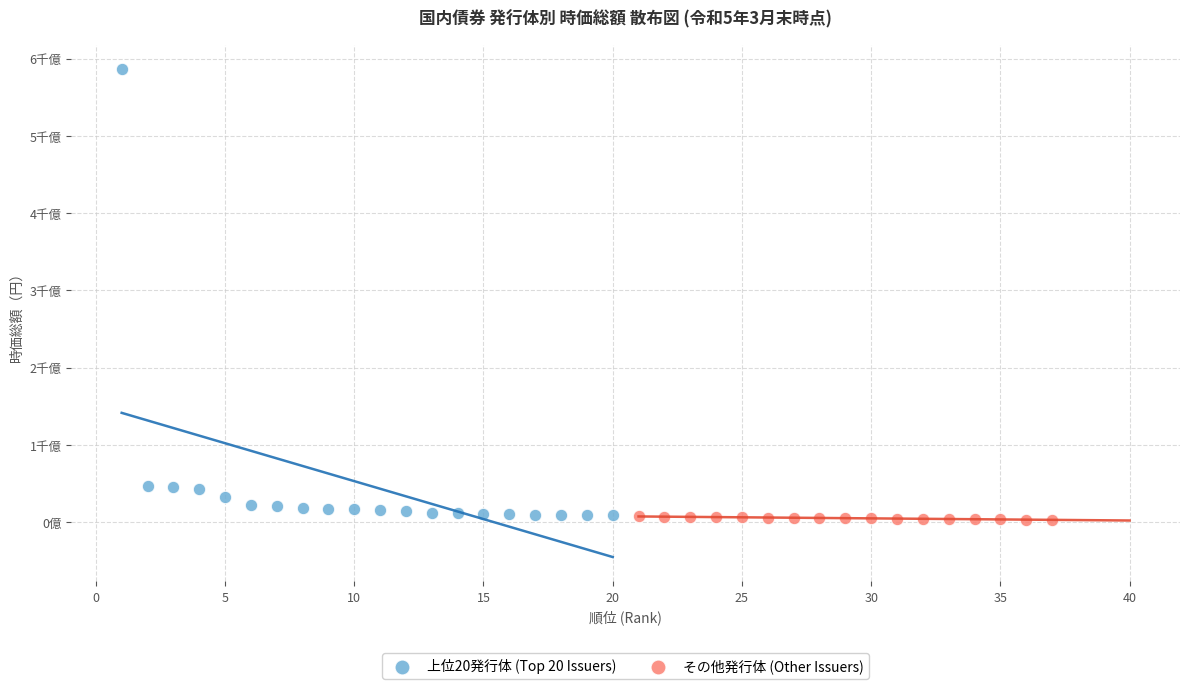

What are all the series names shown in the legend?

上位20発行体 (Top 20 Issuers), その他発行体 (Other Issuers)